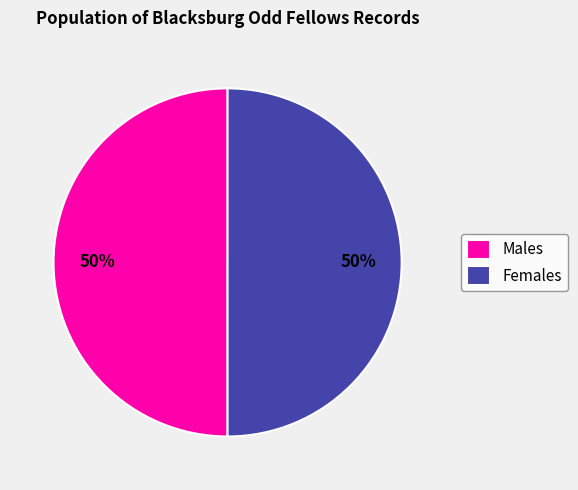

Do Males and Females together represent more than half of the pie?

Yes